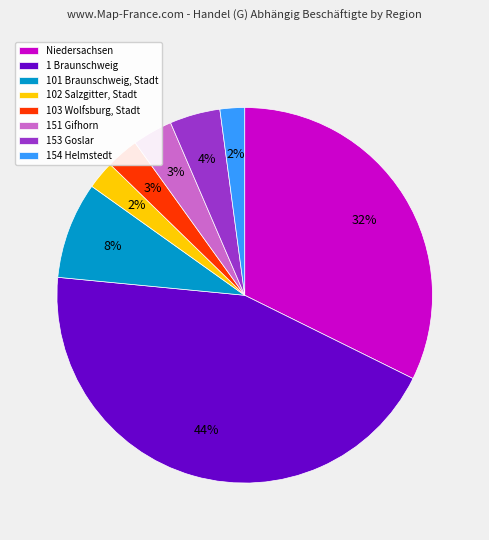

Is the sum of 153 Goslar and 101 Braunschweig, Stadt greater than half?

No